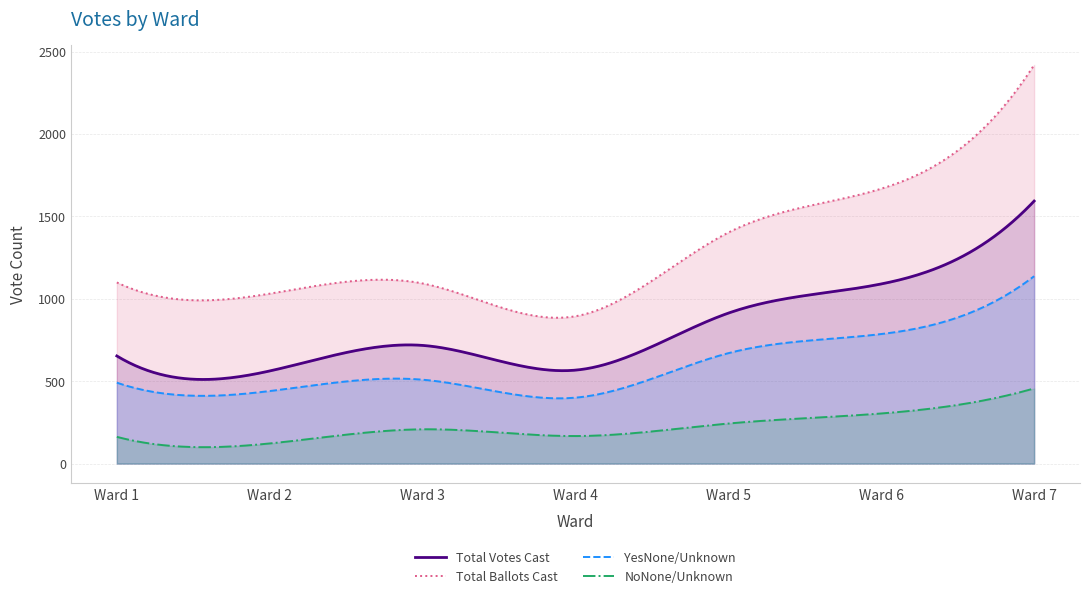

At which category does the chart reach its minimum across all series?

Ward 2